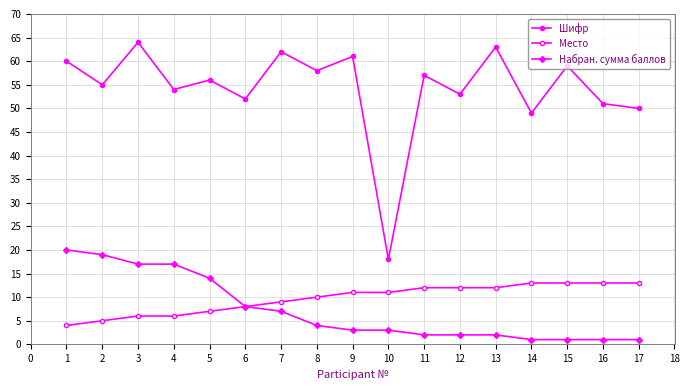

Reading left to right, what are all the values shown in this chart?

Шифр: 60	55	64	54	56	52	62	58	61	18	57	53	63	49	59	51	50
Место: 4	5	6	6	7	8	9	10	11	11	12	12	12	13	13	13	13
Набран. сумма баллов: 20	19	17	17	14	8	7	4	3	3	2	2	2	1	1	1	1